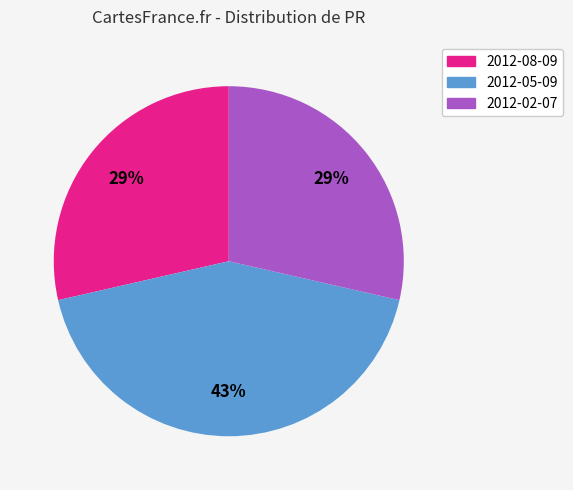

Which category has the biggest portion of the pie?

2012-05-09